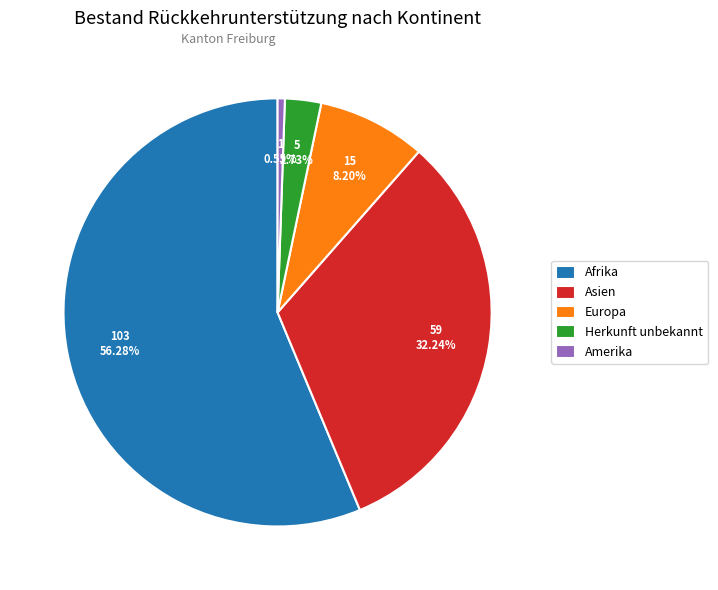

To the nearest percent, what is the combined percentage of Amerika and Europa?

9%